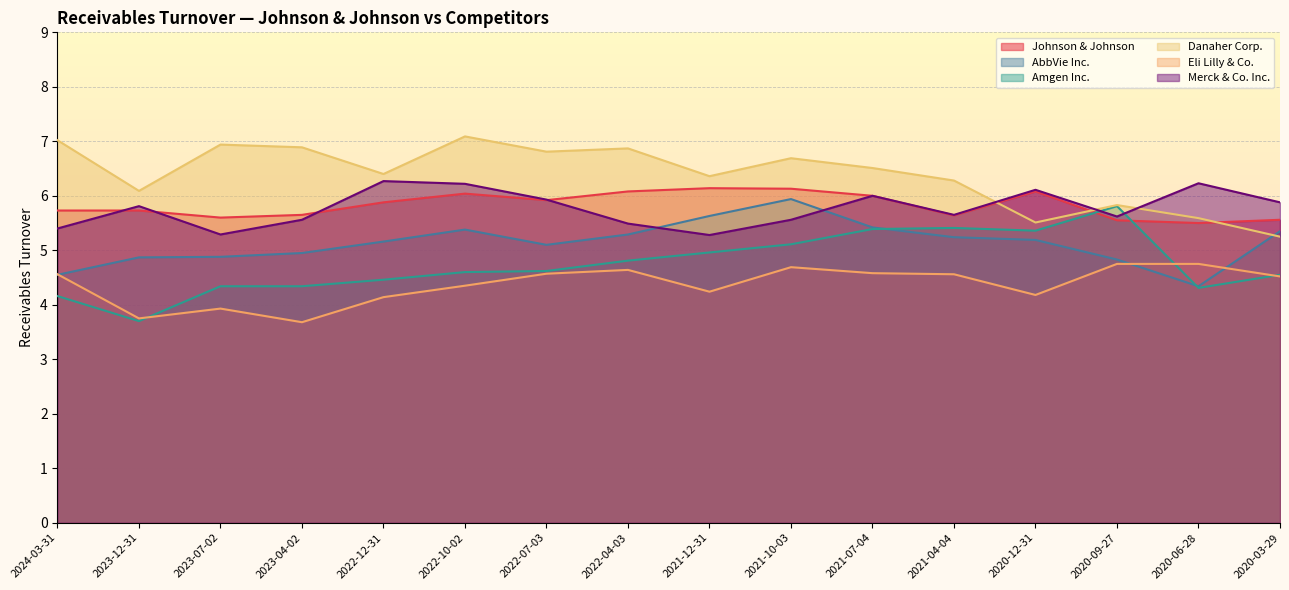

True or false: Merck & Co. Inc. has more than 0 points higher than both neighbors.

True